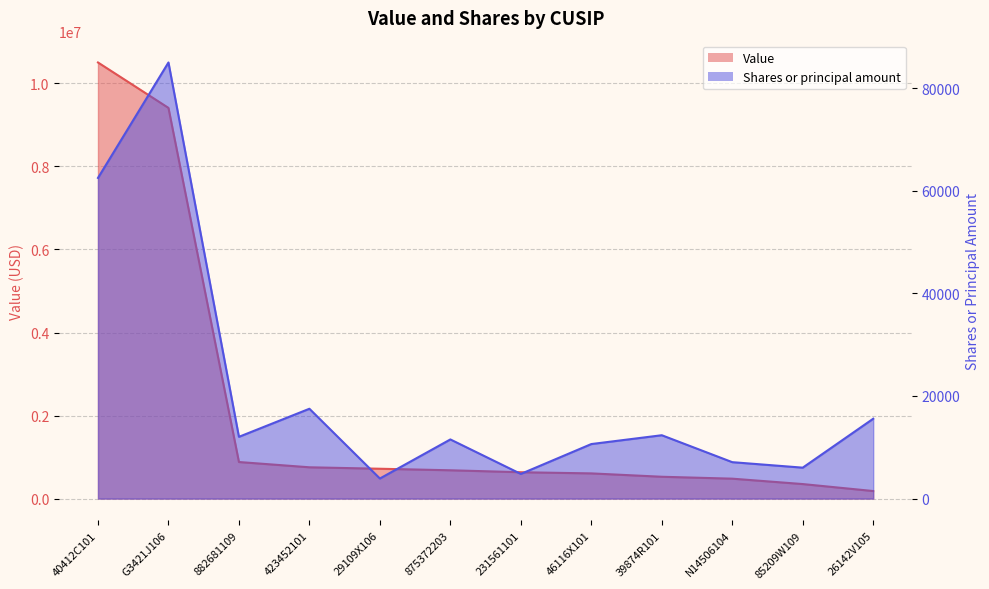

Does the chart have visible grid lines?

Yes